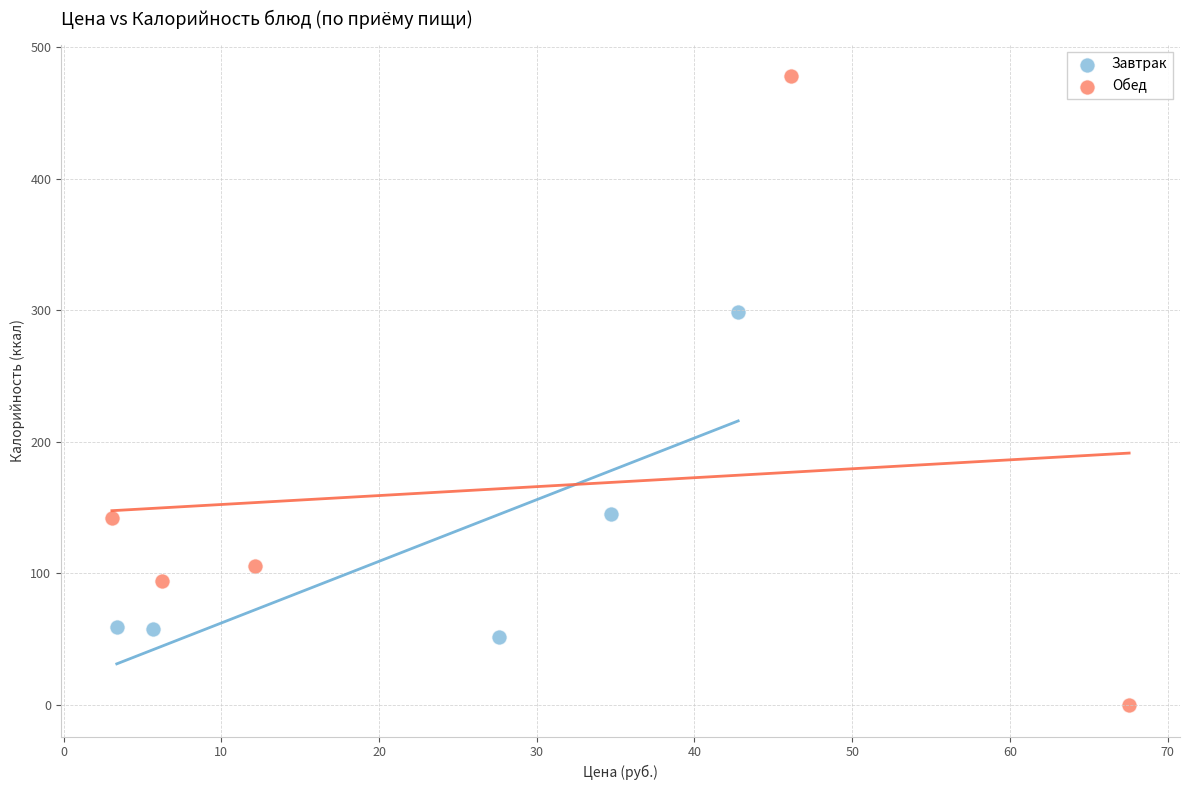

Which series contains the lowest Y value?

Обед